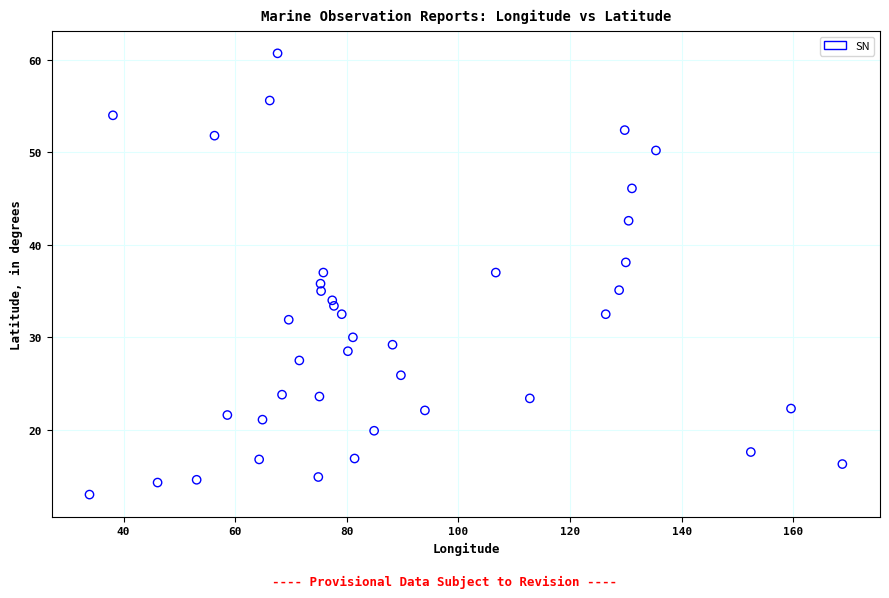

What is the range of X values (max minus min)?

134.9